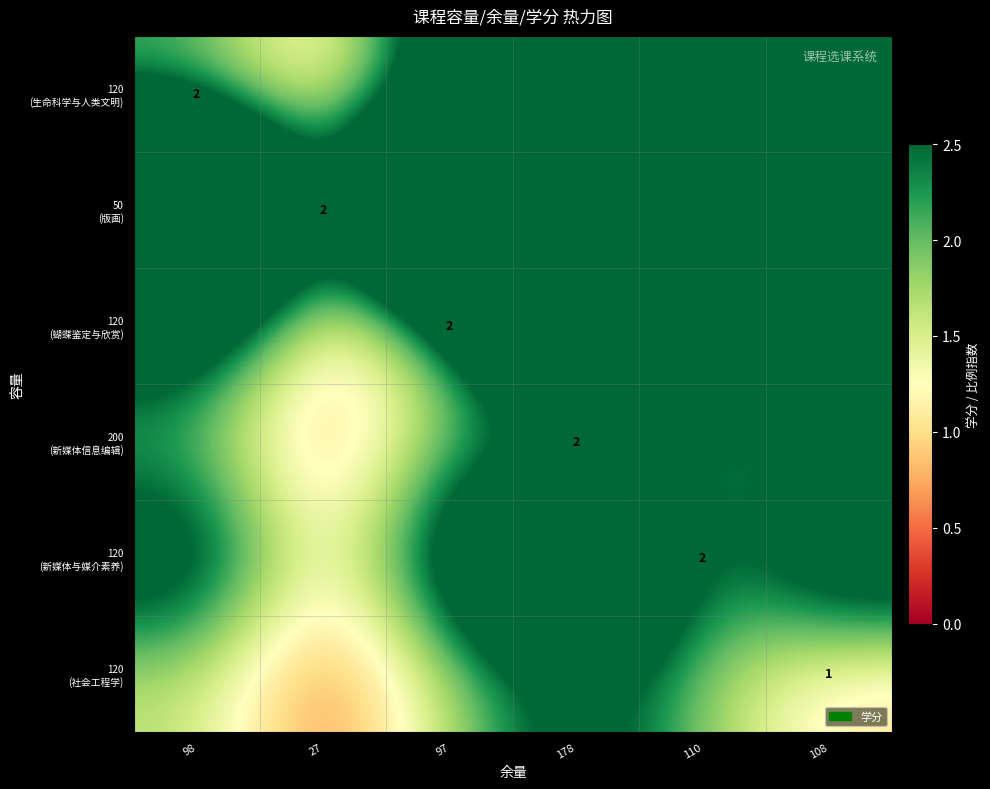

Is the value of 120 (蝴蝶鉴定与欣赏) at 108 greater than the value of 120 (社会工程学) at 98?

Yes